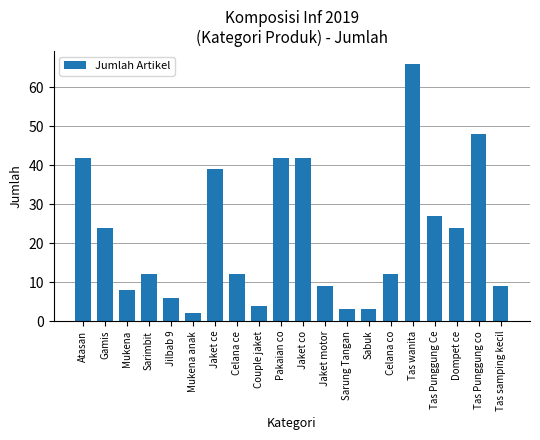

The chart shows a value of 9 at Jaket motor. True or false?

True